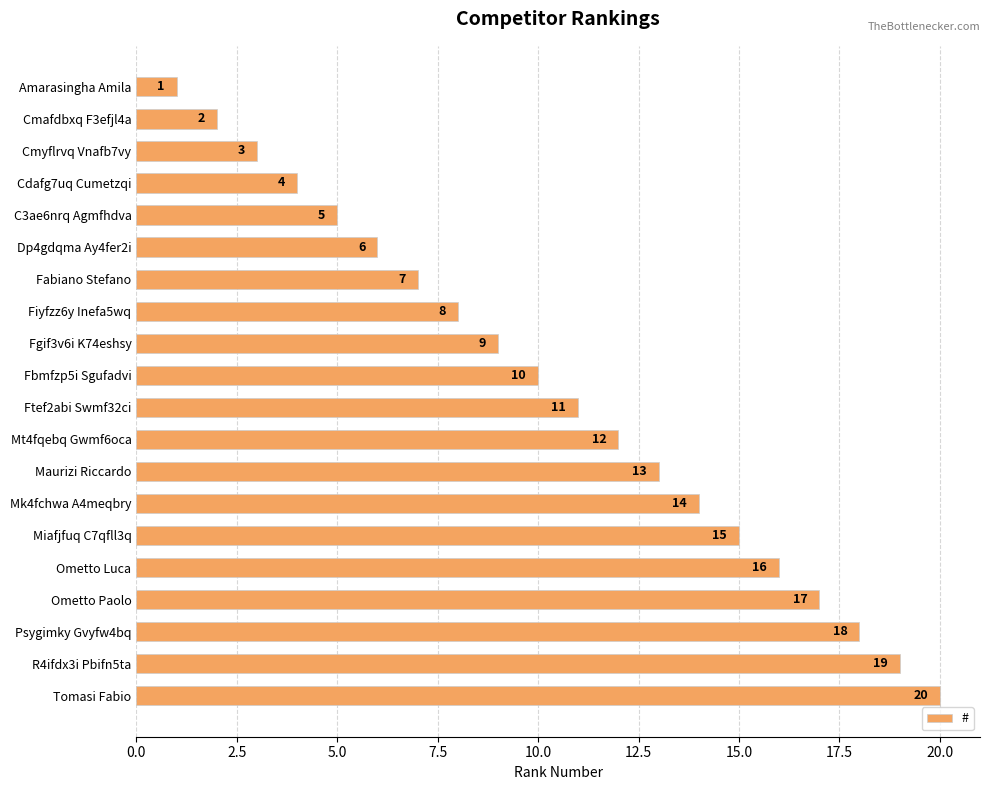

True or false: the data shows 11 at Ftef2abi Swmf32ci.

True